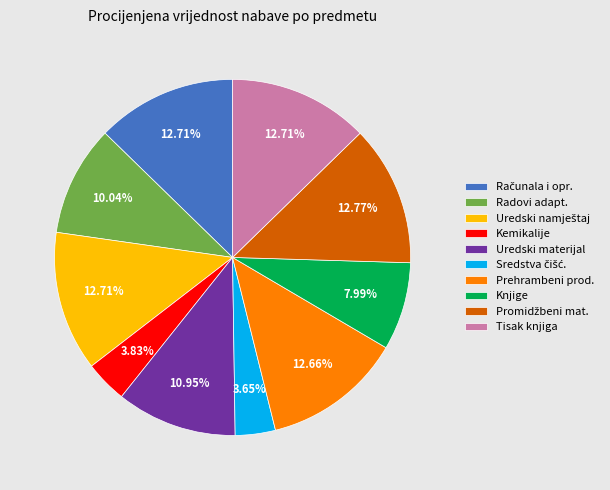

What is the ratio of the value at Radovi adapt. to the value at Uredski materijal?

0.9